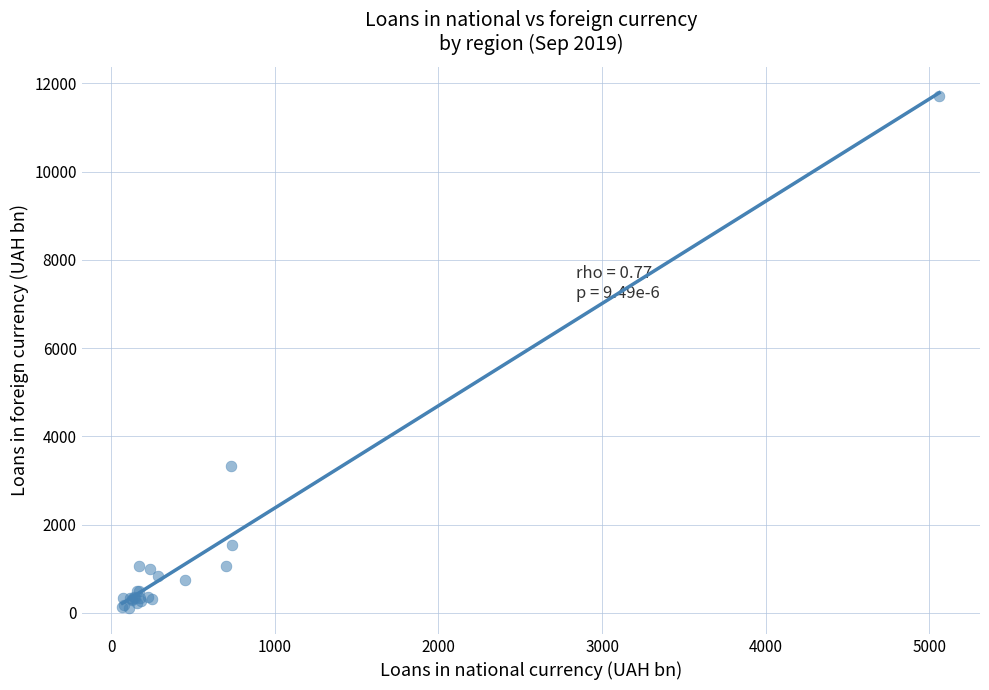

What Y value in the scatter plot is closest to 5909?

3327.9